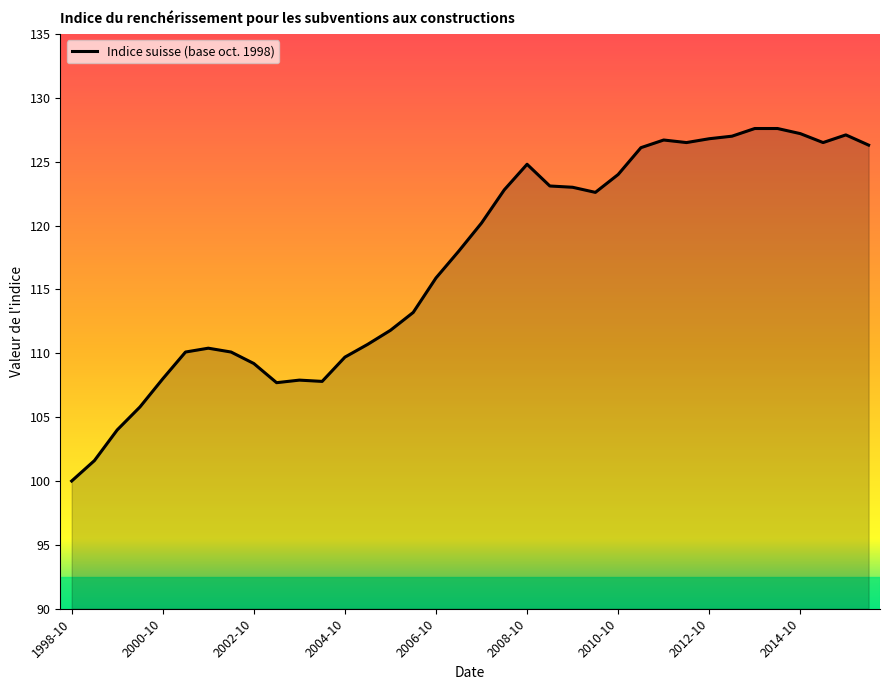

What is the minimum value shown in the chart?

100.0